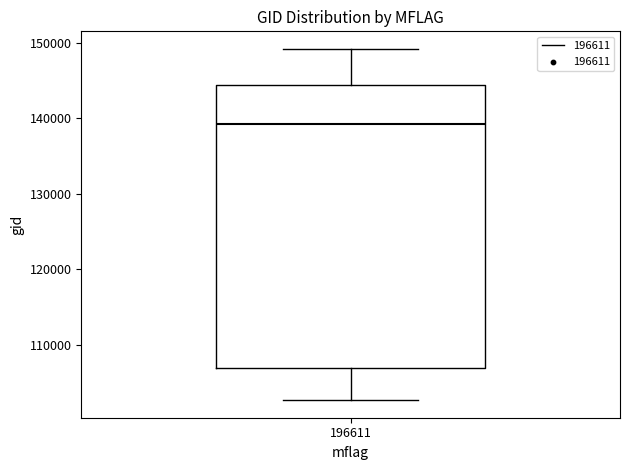

Read this box plot against the y-axis: the position of the median line, the range covered by the box, and the ends of both whiskers. The values are not printed on the chart, so give them approximately, as read against the axis.

median 139000, box 107000 to 144000, whiskers 103000 to 149000